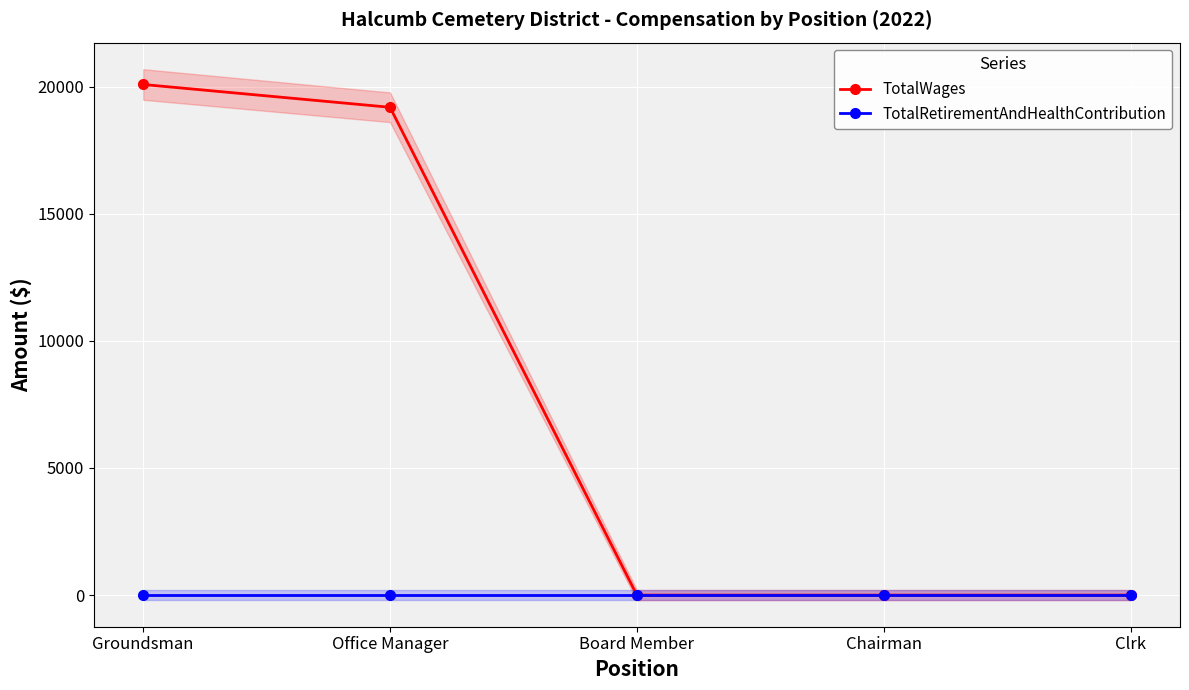

List the series in order of their overall mean, lowest first.

TotalRetirementAndHealthContribution, TotalWages